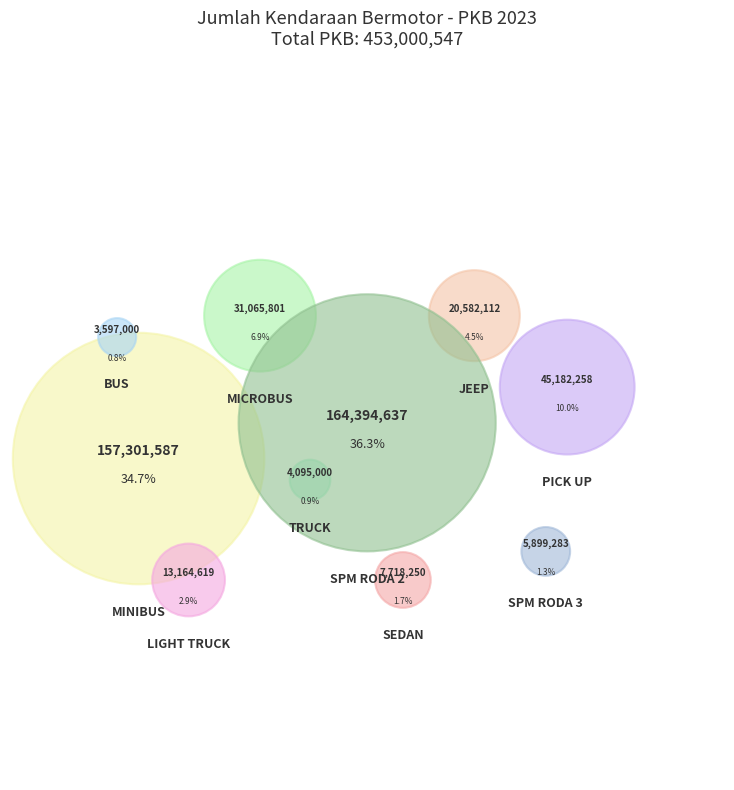

What is the change in value from BUS to PICK UP?

+41585258